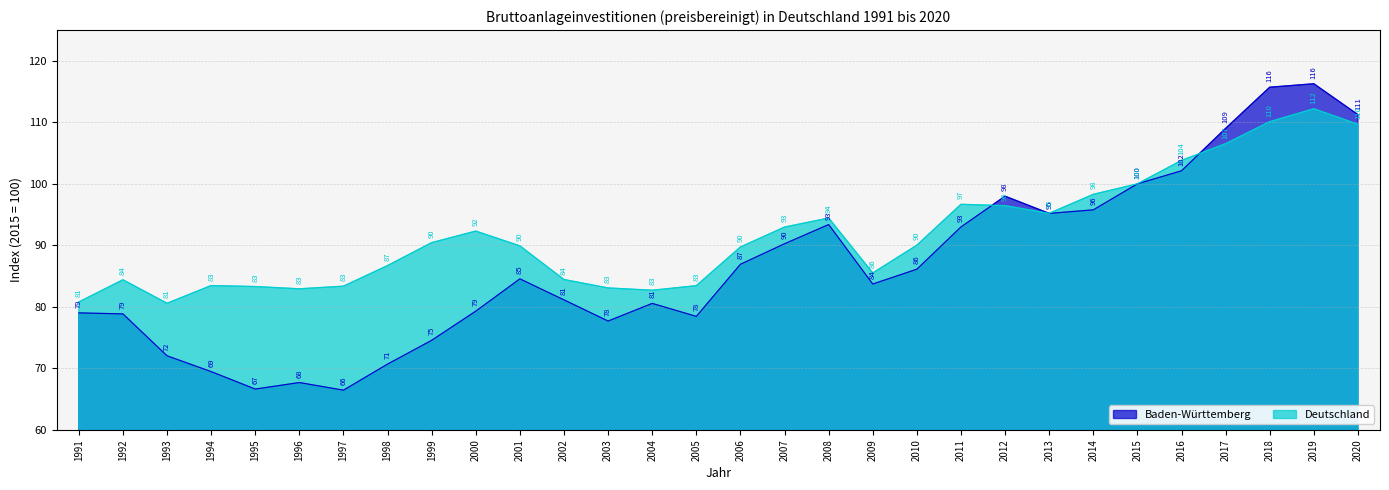

What is the value of the Baden-Württemberg point at the 14th from the left?

80.6